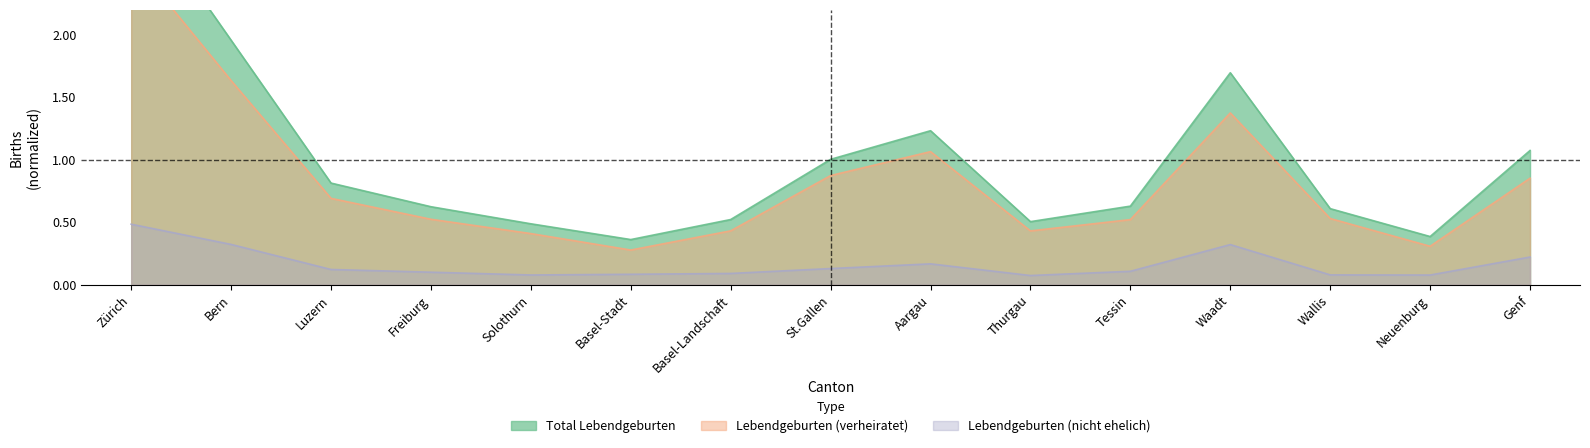

Reading right to left, extract all data points from this chart.

Lebendgeburten (verheiratet): 0.9	0.3	0.5	1.4	0.5	0.4	1.1	0.9	0.4	0.3	0.4	0.5	0.7	1.6	2.6
Lebendgeburten (nicht ehelich): 0.2	0.1	0.1	0.3	0.1	0.1	0.2	0.1	0.1	0.1	0.1	0.1	0.1	0.3	0.5
Total Lebendgeburten: 1.1	0.4	0.6	1.7	0.6	0.5	1.2	1.0	0.5	0.4	0.5	0.6	0.8	2.0	3.1